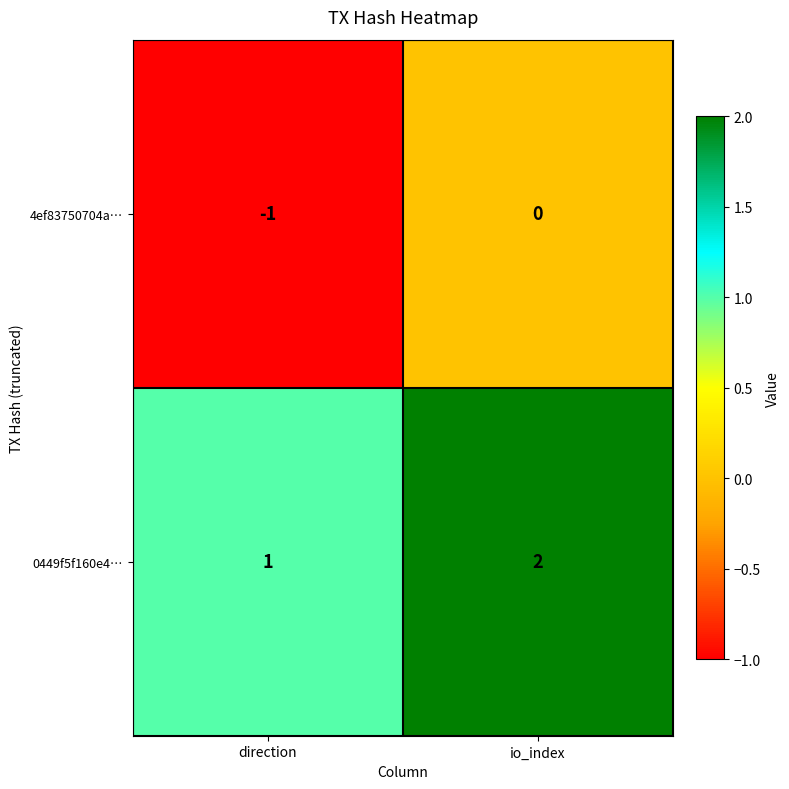

Reading right to left, what are all the values shown in this chart?

4ef83750704a…: 0	-1
0449f5f160e4…: 2	1